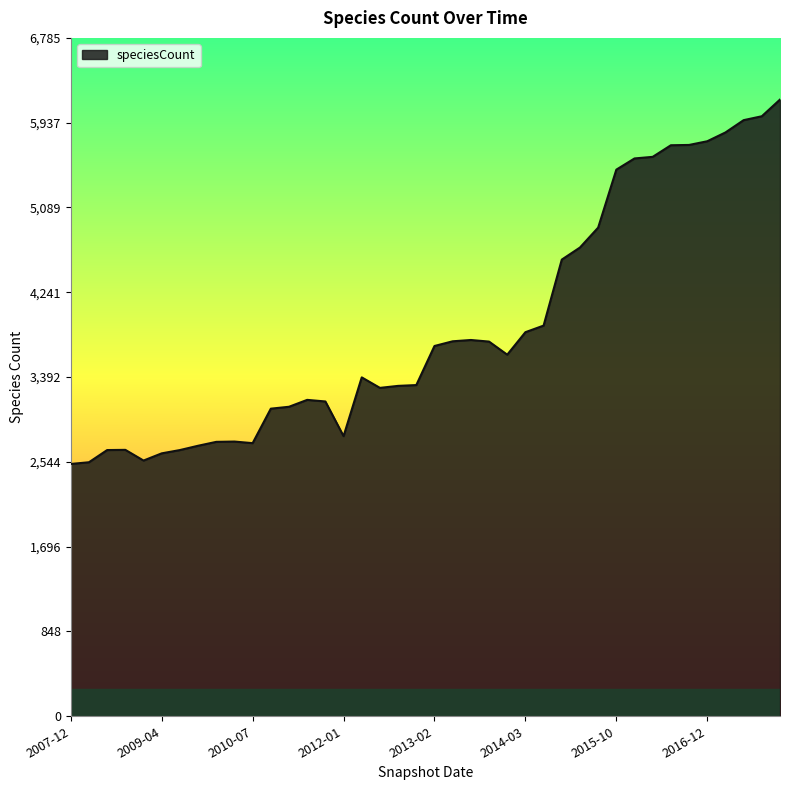

What is the difference between the maximum and minimum values?

3645